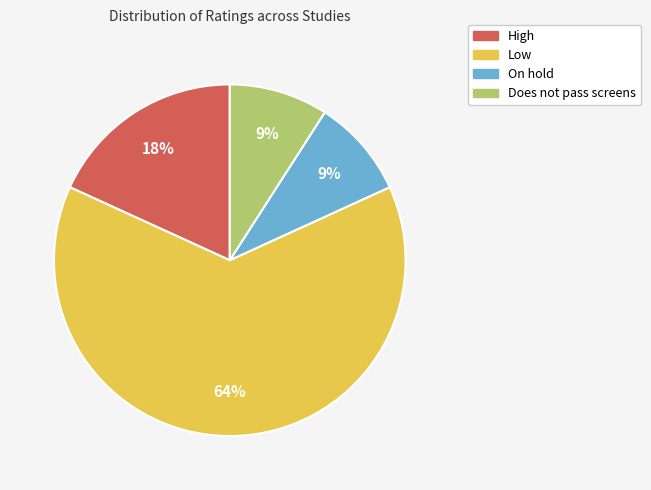

Which category has the biggest portion of the pie?

Low